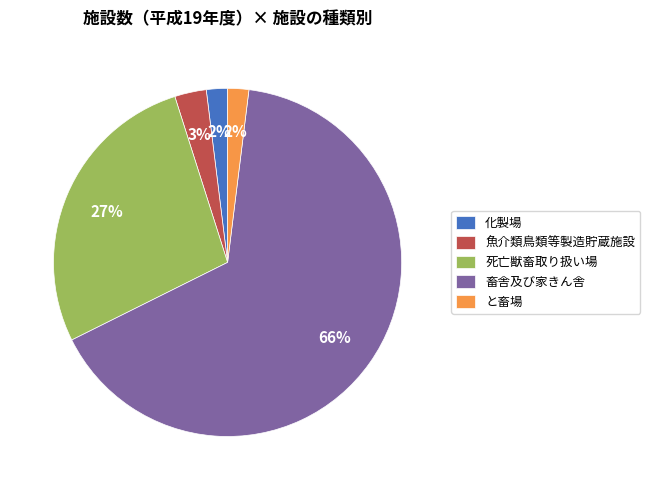

To the nearest percent, what percentage of the pie is と畜場?

2%